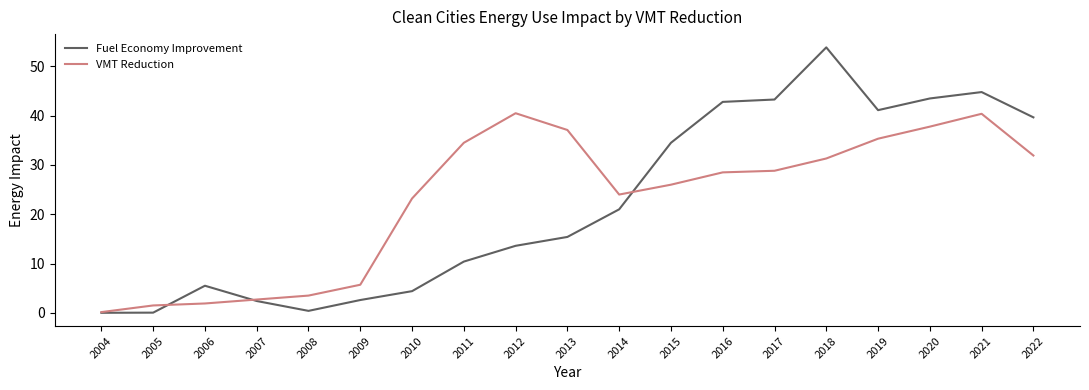

True or false: Fuel Economy Improvement has a value of 15.4 at 2013.

True